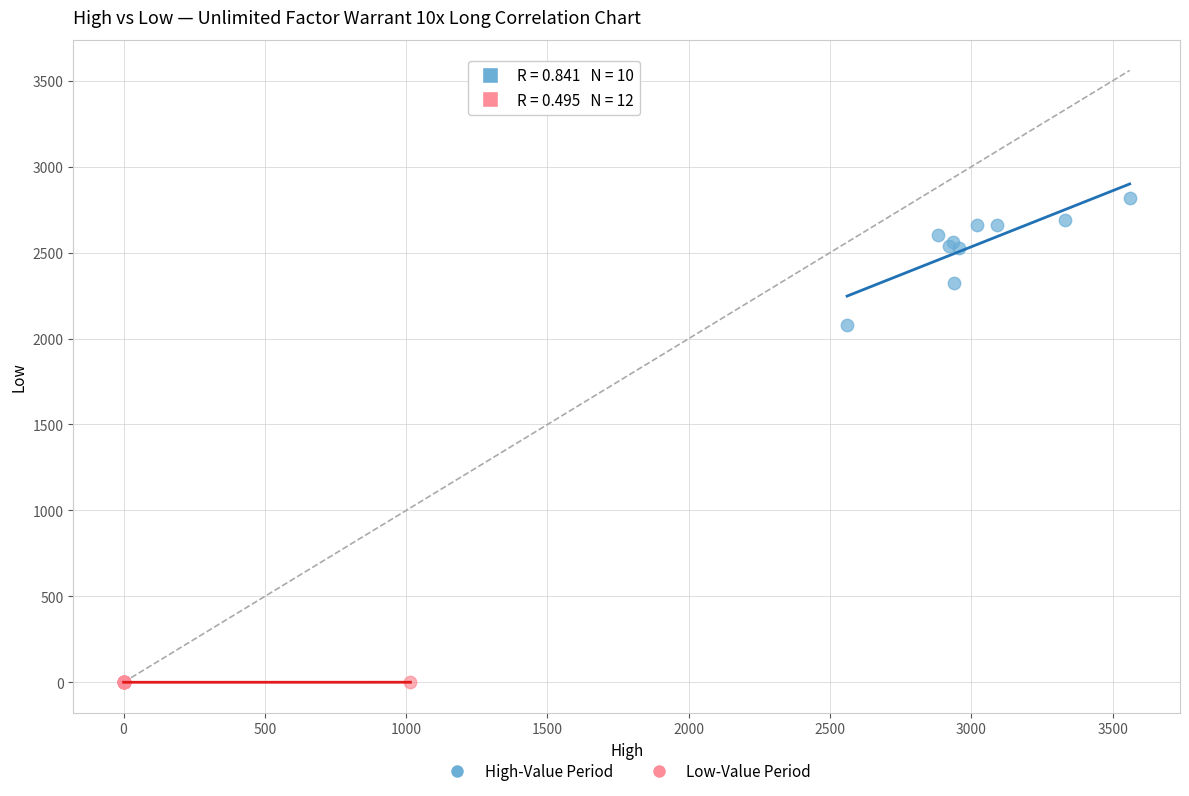

Which series has the widest spread of Y values?

High-Value Period